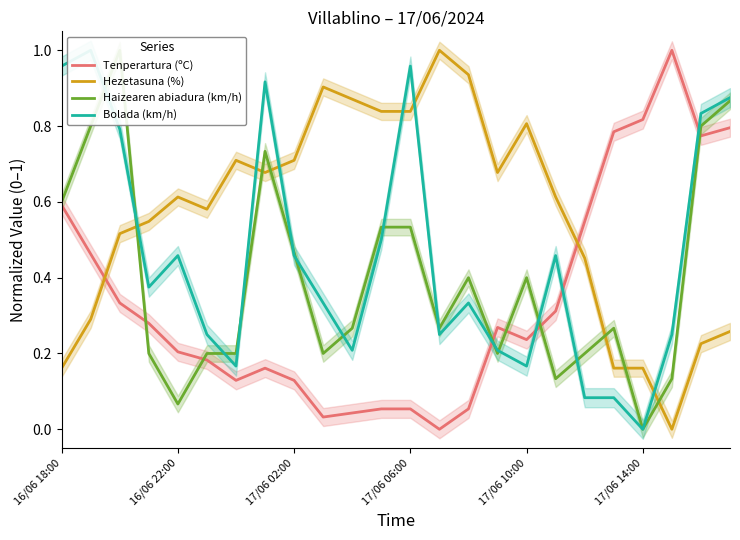

How many times do Hezetasuna (%) and Tenperartura (ºC) cross each other?

2